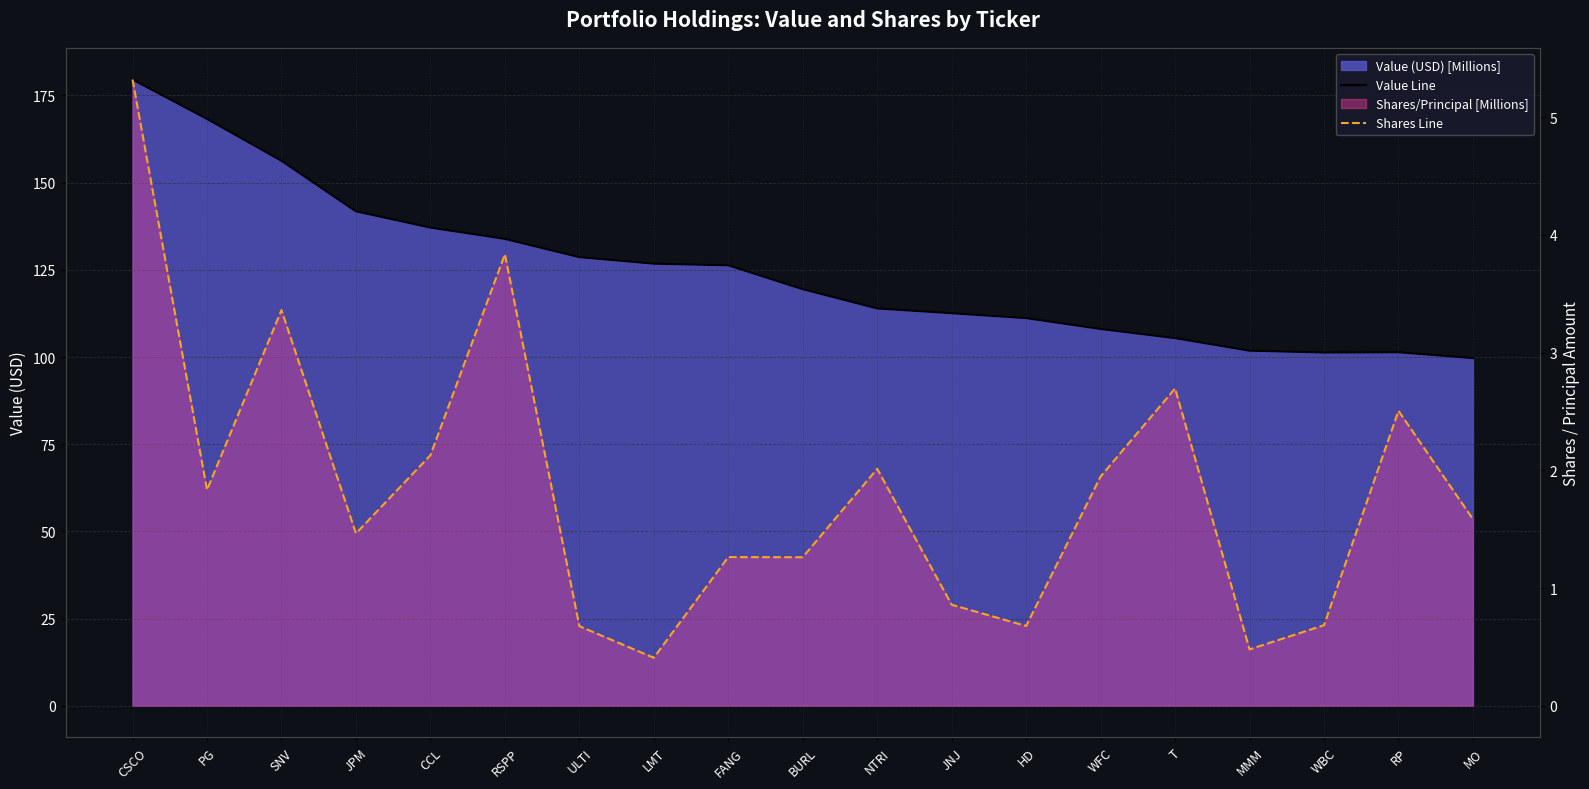

What is the label of the 7th point from the left?

ULTI